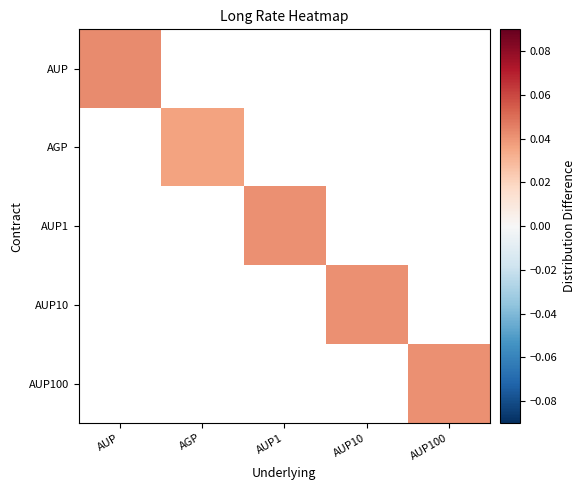

Which series has the widest spread of values?

AUP